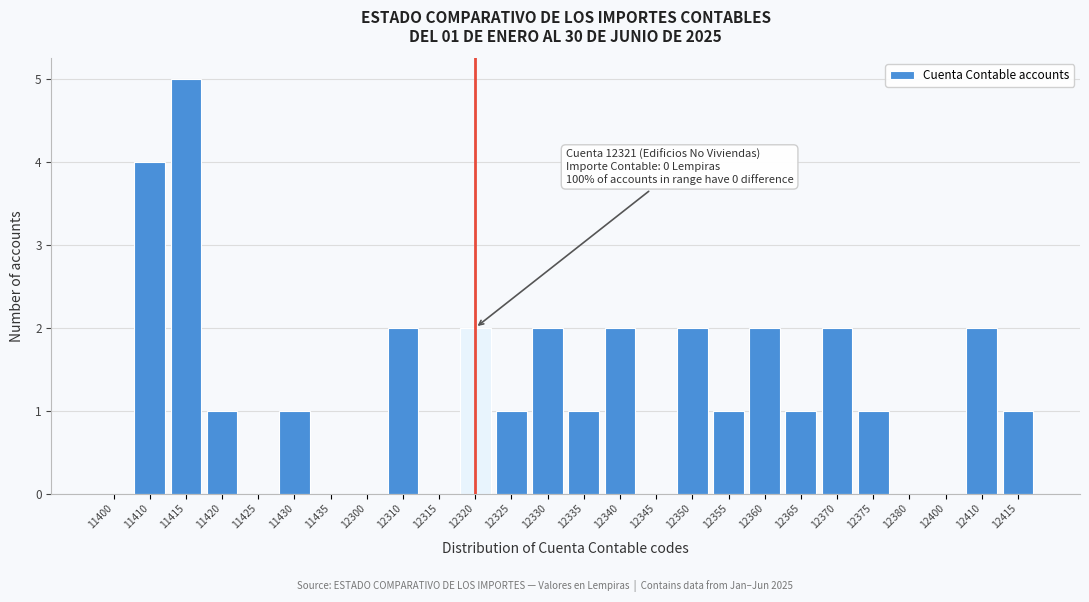

Reading right to left, extract all data points from this chart.

12415=1	12410=2	12400=0	12380=0	12375=1	12370=2	12365=1	12360=2	12355=1	12350=2	12345=0	12340=2	12335=1	12330=2	12325=1	12320=2	12315=0	12310=2	12300=0	11435=0	11430=1	11425=0	11420=1	11415=5	11410=4	11400=0